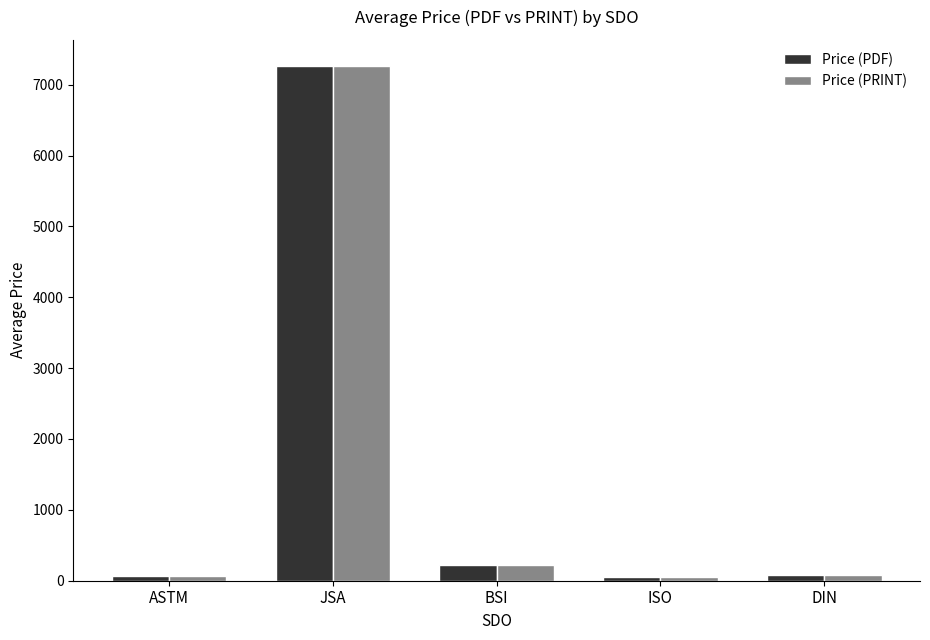

What is the label of the 3rd bar from the right?

BSI